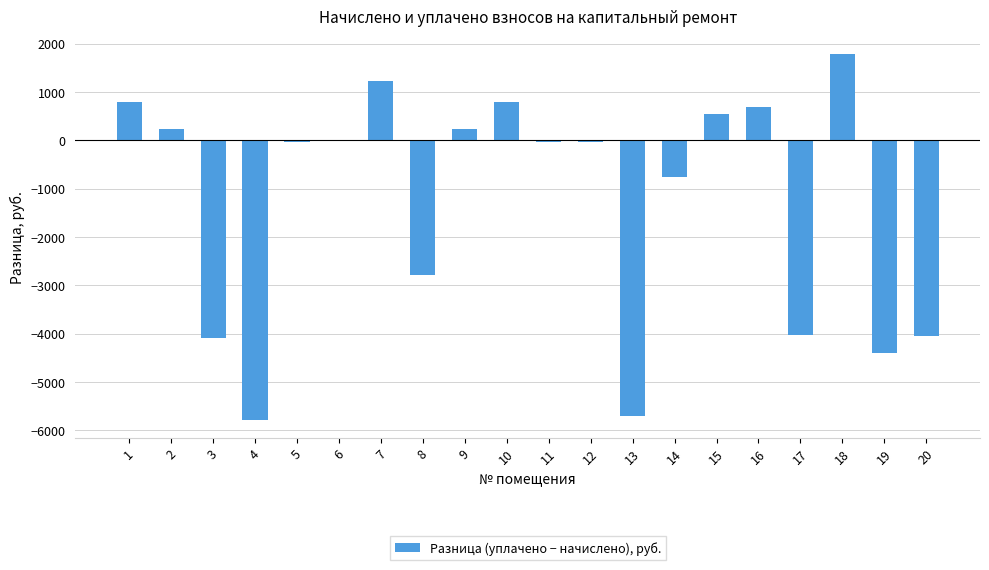

What is the ratio of the value at 10 to the value at 18?

0.4